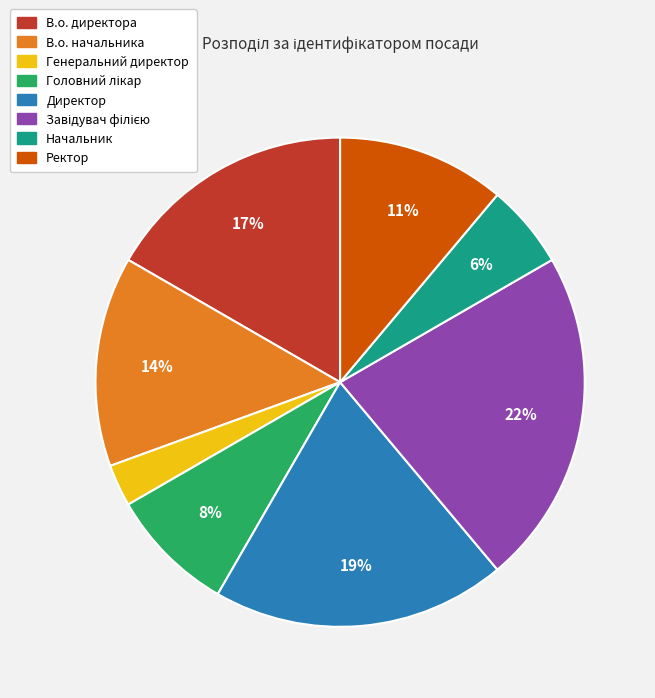

To the nearest percent, what is the difference between the largest and smallest slice percentages?

19%